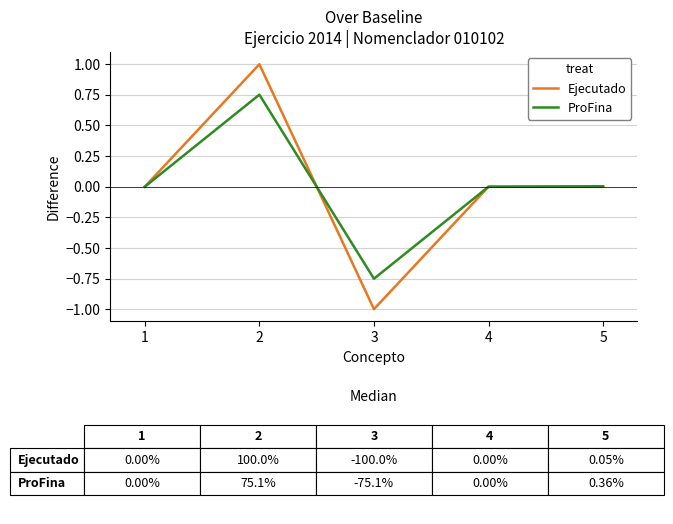

Rank the series at 3 from highest to lowest value.

ProFina, Ejecutado